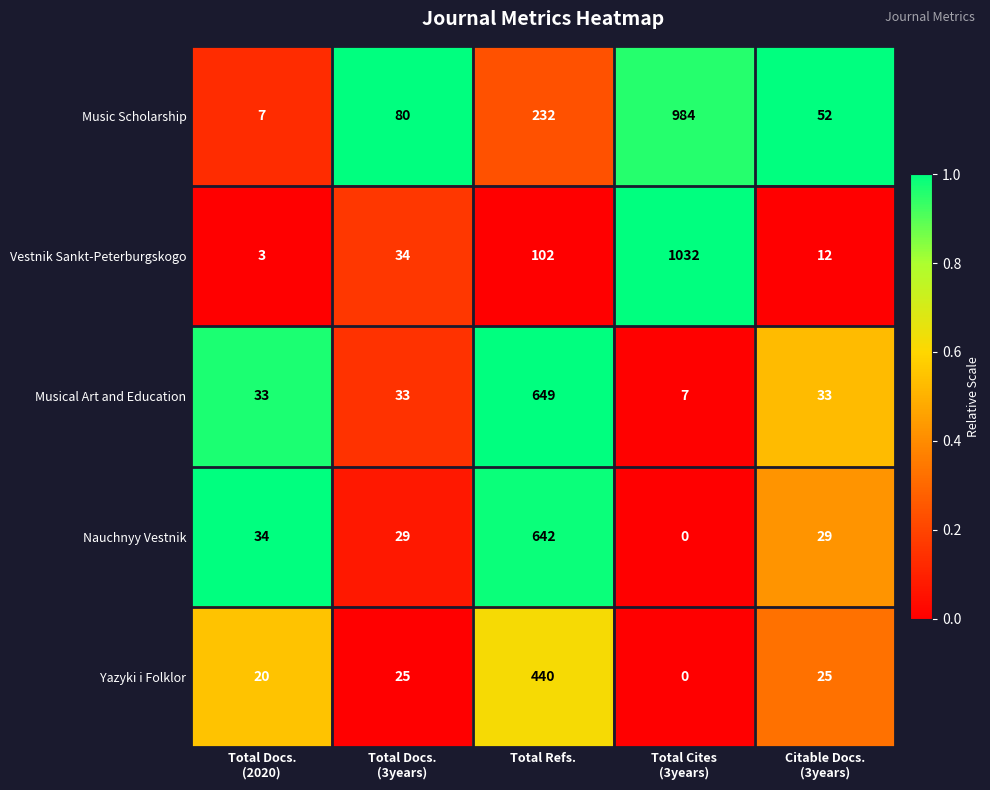

Reading right to left, list all the values displayed in this chart.

Music Scholarship: 52	984	232	80	7
Vestnik Sankt-Peterburgskogo: 12	1032	102	34	3
Musical Art and Education: 33	7	649	33	33
Nauchnyy Vestnik: 29	0	642	29	34
Yazyki i Folklor: 25	0	440	25	20